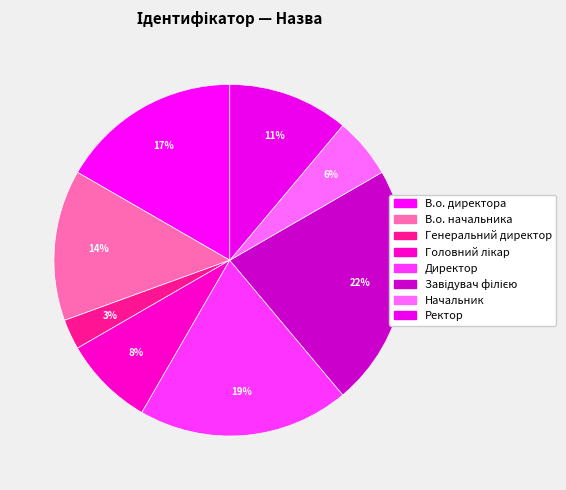

Combined, do Головний лікар and Завідувач філією account for over 50%?

No